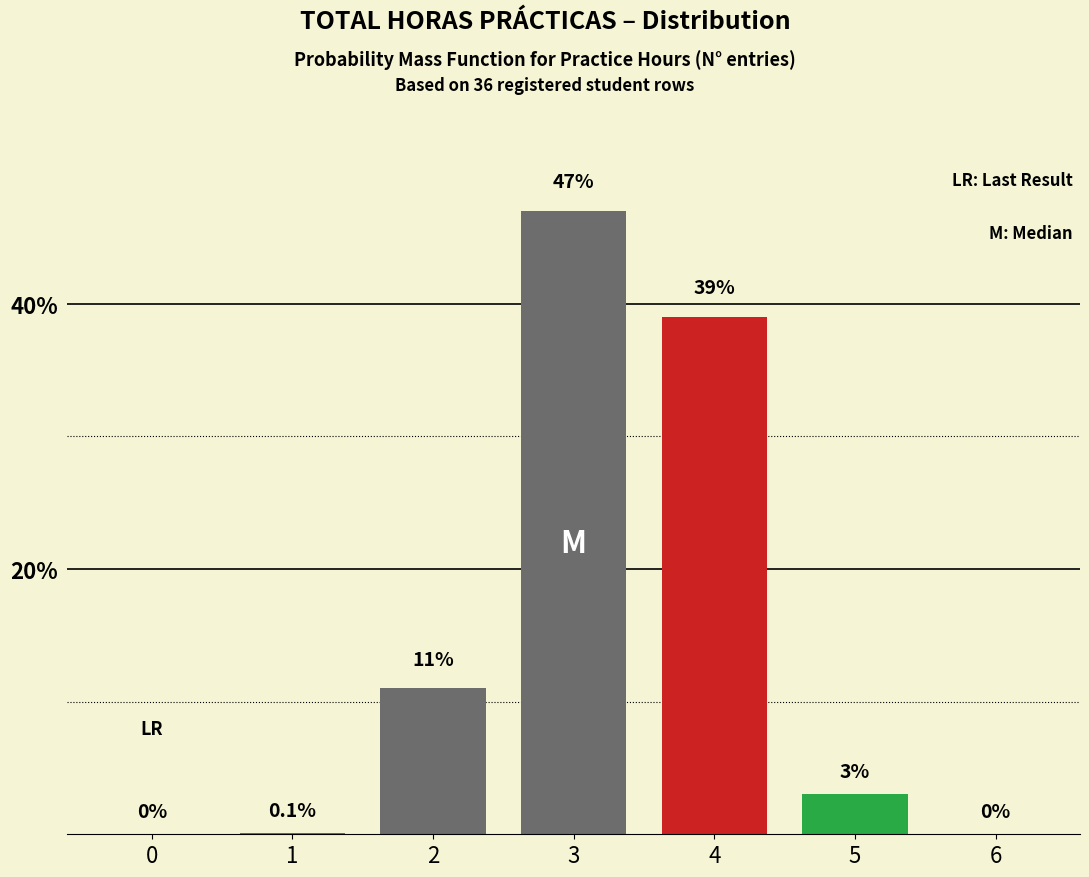

Reading right to left, what are all the values shown in this chart?

6=0.0	5=3.0	4=39.0	3=47.0	2=11.0	1=0.1	0=0.0